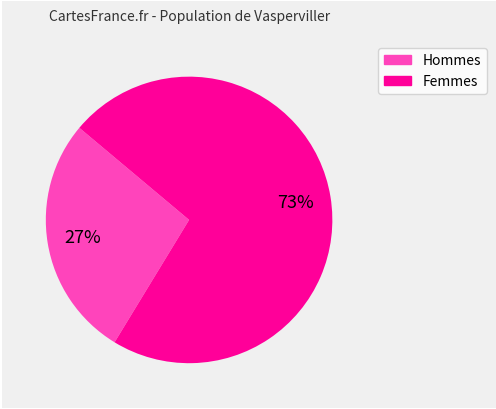

Does any single category account for the majority?

Yes